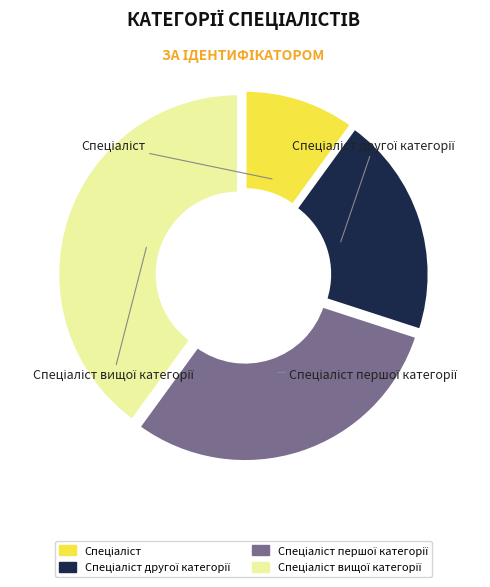

Count the number of slices in the pie.

4